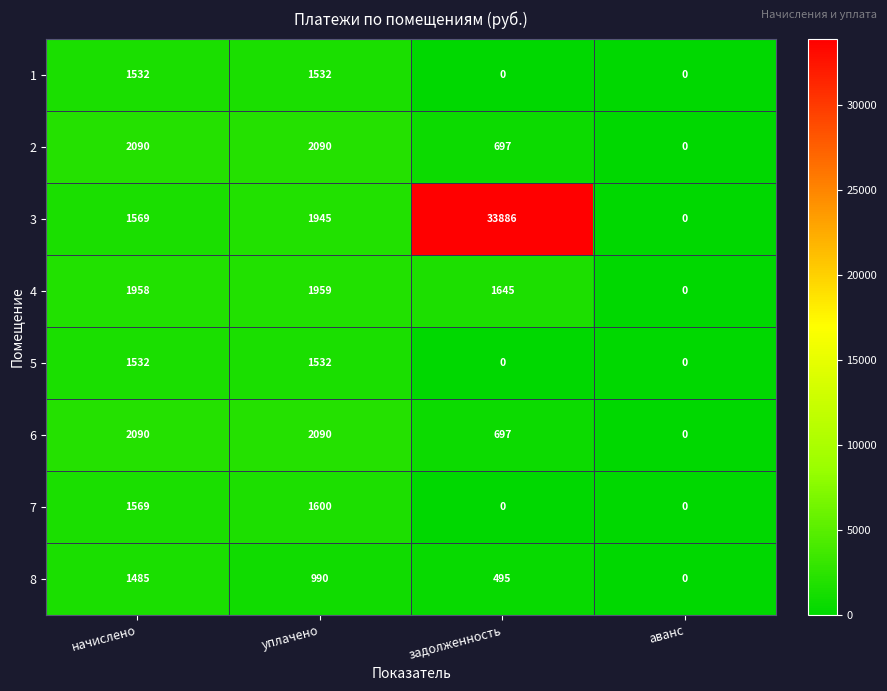

Which series changed the most between уплачено and задолженность?

3